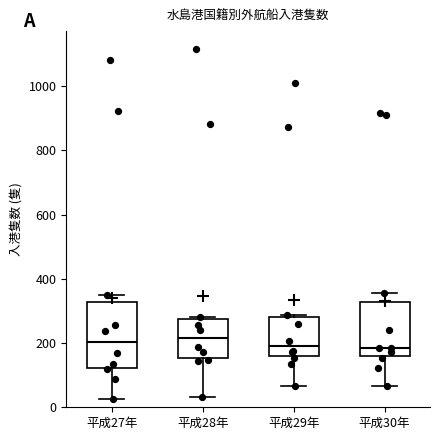

Reading left to right, read every box against the y-axis: the position of its median line, the range the box covers, and the ends of its whiskers. The values are not printed on the chart, so give them approximately, as read against the axis.

平成27年: median 200, box 120 to 320, whiskers 20 to 360
平成28年: median 220, box 160 to 280, whiskers 40 to 280 (just above the box's upper edge)
平成29年: median 200, box 160 to 280, whiskers 60 to 280 (just above the box's upper edge)
平成30年: median 180, box 160 to 320, whiskers 60 to 360